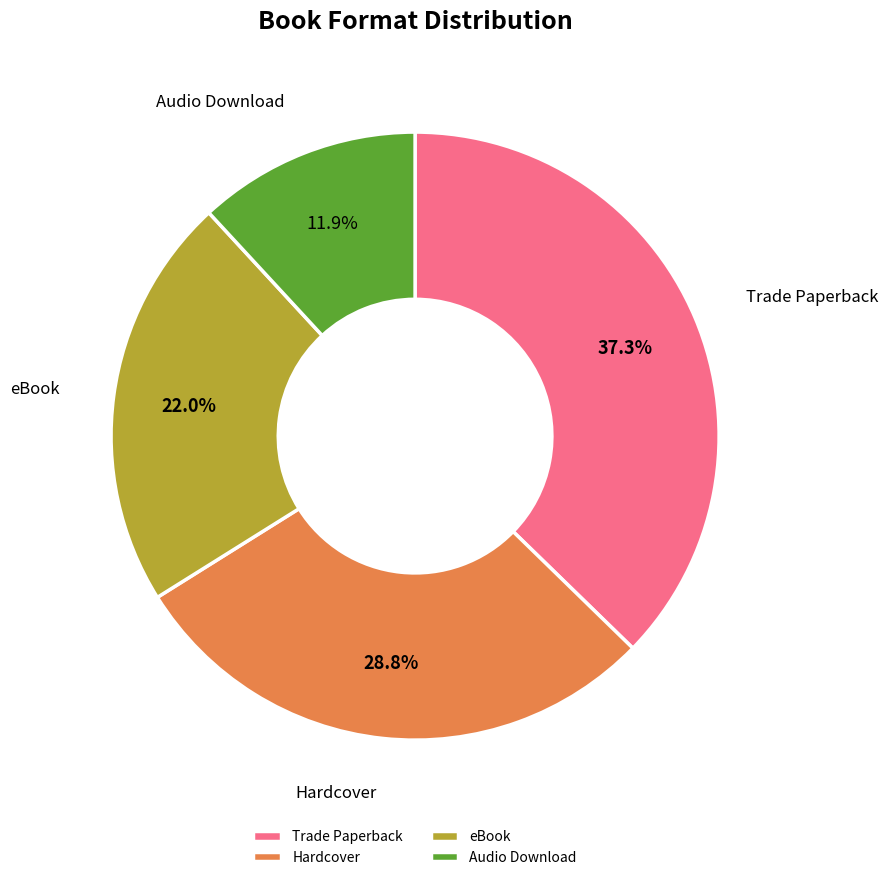

What percentage is the Trade Paperback slice, to the nearest percent?

37%